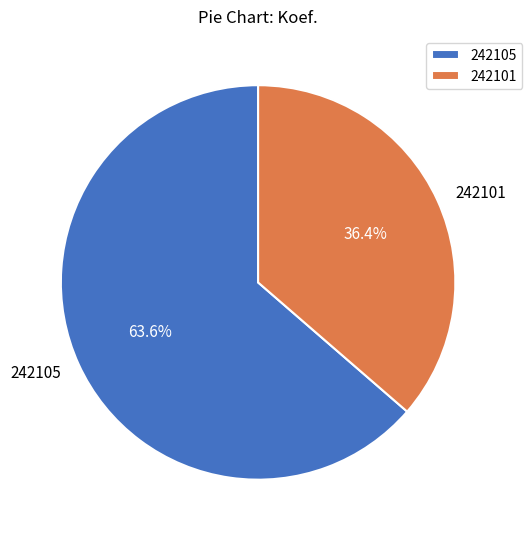

What is the largest slice in the pie chart?

242105